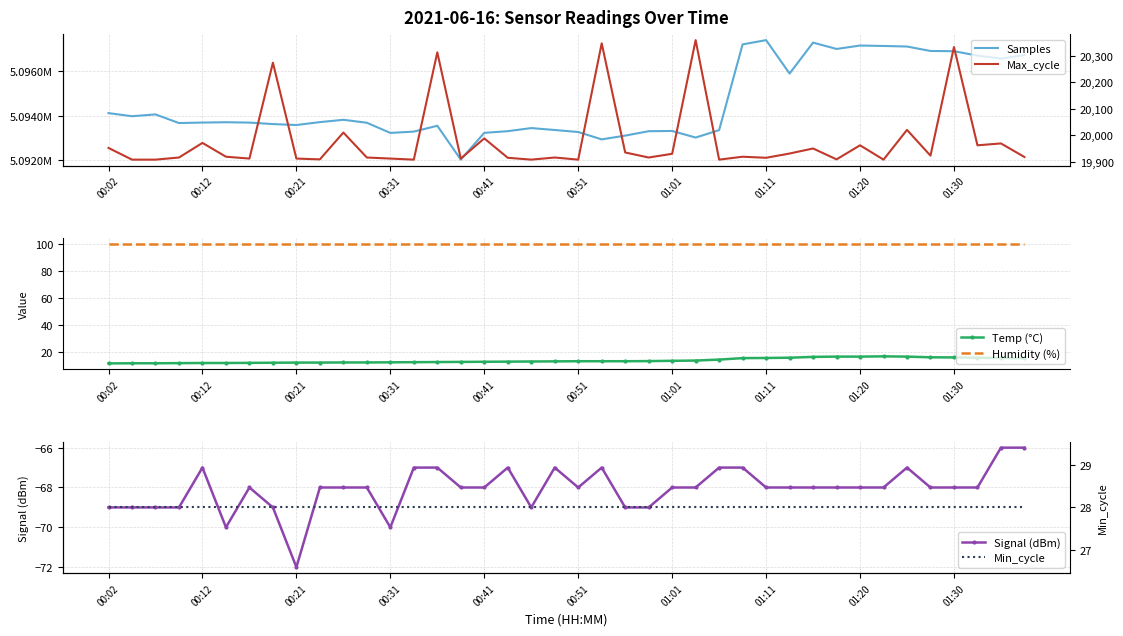

True or false: Humidity (%) and Temp (°C) cross at least once.

False